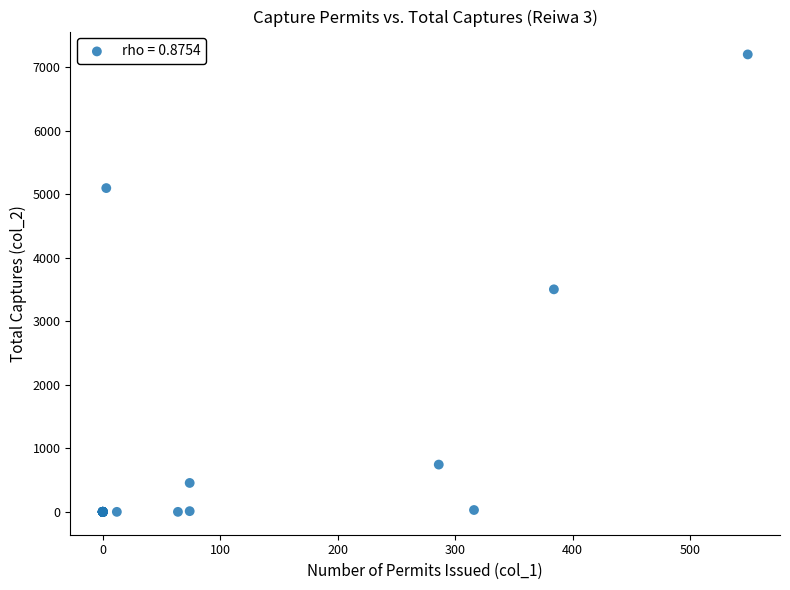

What Y value in the scatter plot is closest to 3600?

3503